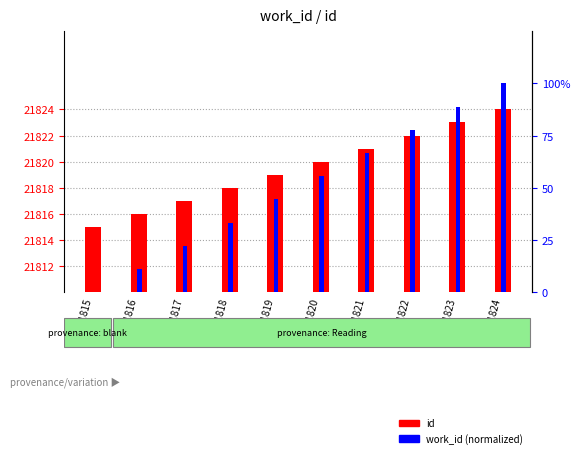

Are the bars horizontal?

No